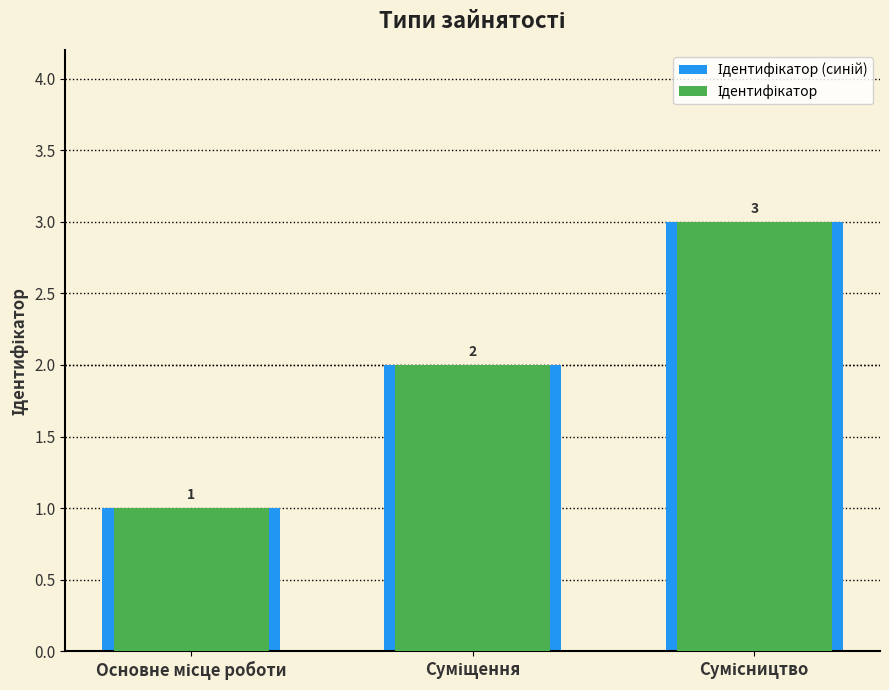

Rank the categories by Ідентифікатор value from lowest to highest.

Основне місце роботи, Суміщення, Сумісництво